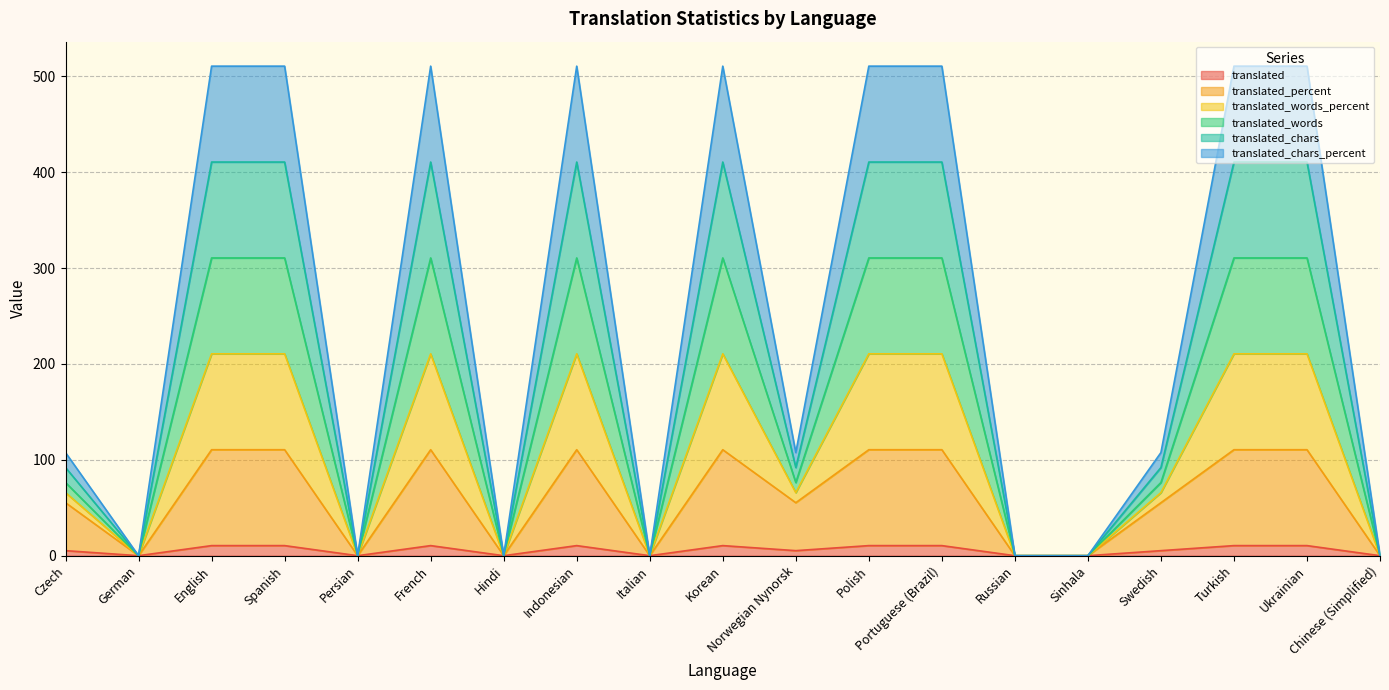

The translated series shows 0.0 at Chinese (Simplified). True or false?

True